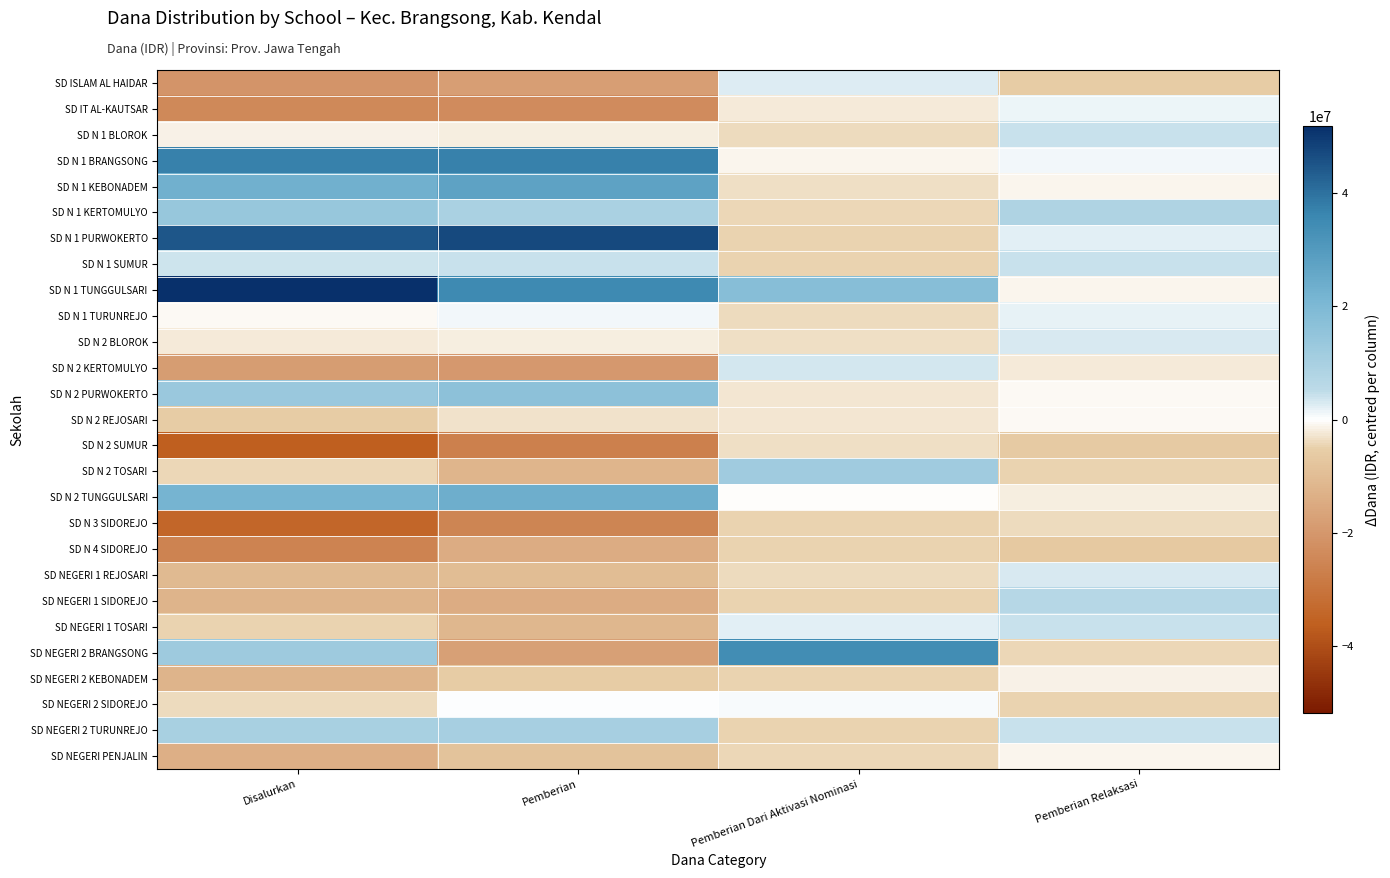

Rank the series by their maximum value, from lowest to highest.

SD N 4 SIDOREJO, SD N 3 SIDOREJO, SD N 2 SUMUR, SD NEGERI 2 KEBONADEM, SD NEGERI PENJALIN, SD N 2 REJOSARI, SD NEGERI 2 SIDOREJO, SD IT AL-KAUTSAR, SD N 1 TURUNREJO, SD ISLAM AL HAIDAR, SD N 2 BLOROK, SD NEGERI 1 REJOSARI, SD N 2 KERTOMULYO, SD NEGERI 1 TOSARI, SD N 1 BLOROK, SD N 1 SUMUR, SD NEGERI 1 SIDOREJO, SD NEGERI 2 TURUNREJO, SD N 2 TOSARI, SD N 1 KERTOMULYO, SD N 2 PURWOKERTO, SD N 2 TUNGGULSARI, SD N 1 KEBONADEM, SD NEGERI 2 BRANGSONG, SD N 1 BRANGSONG, SD N 1 PURWOKERTO, SD N 1 TUNGGULSARI